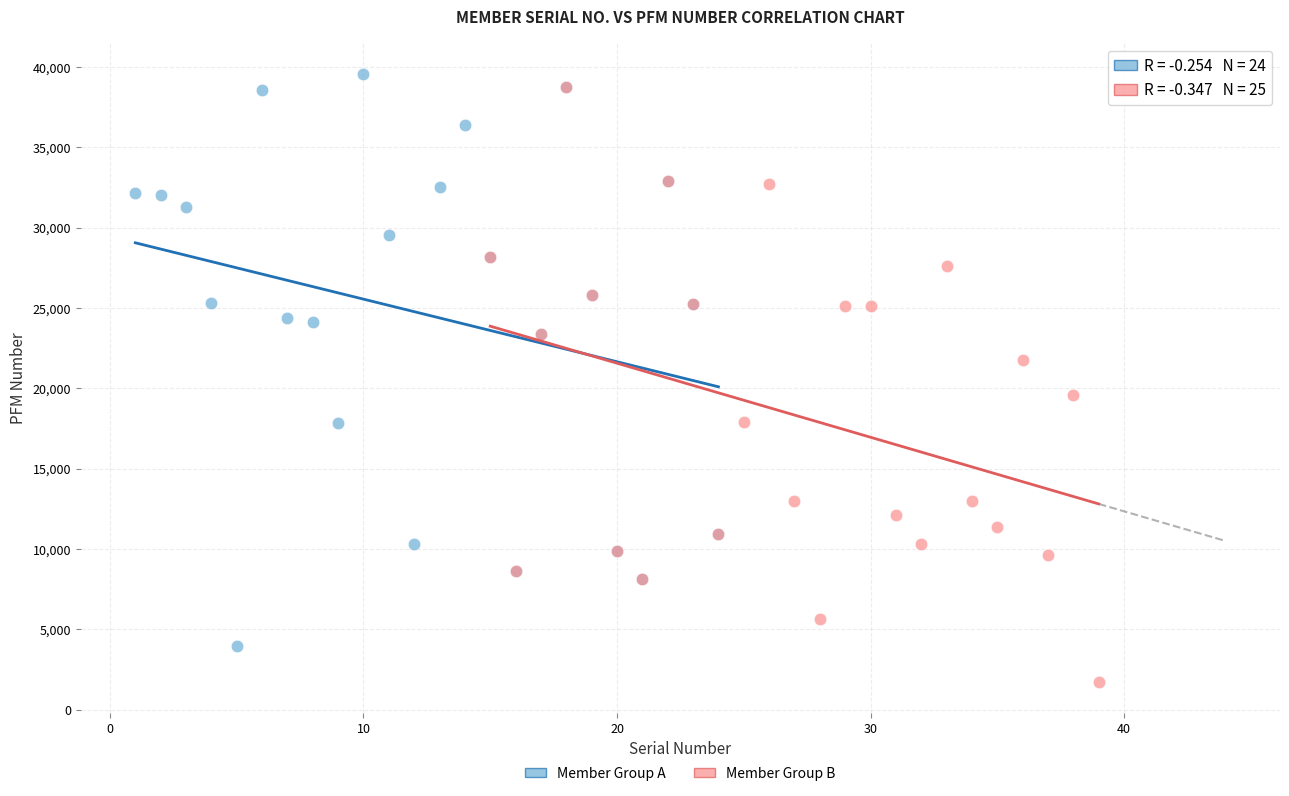

Which series contains the lowest Y value?

Member Group B